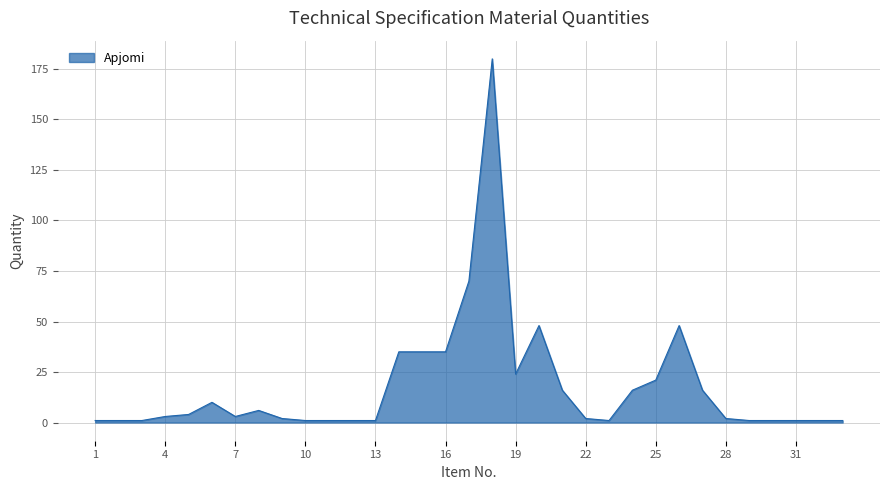

What is the greatest value displayed?

180